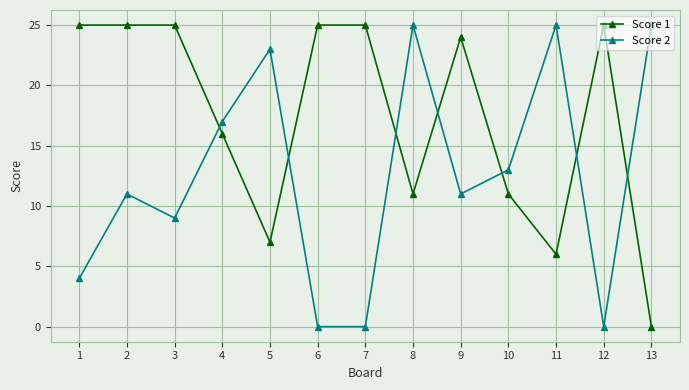

What is the difference between the highest and lowest values at 10?

2